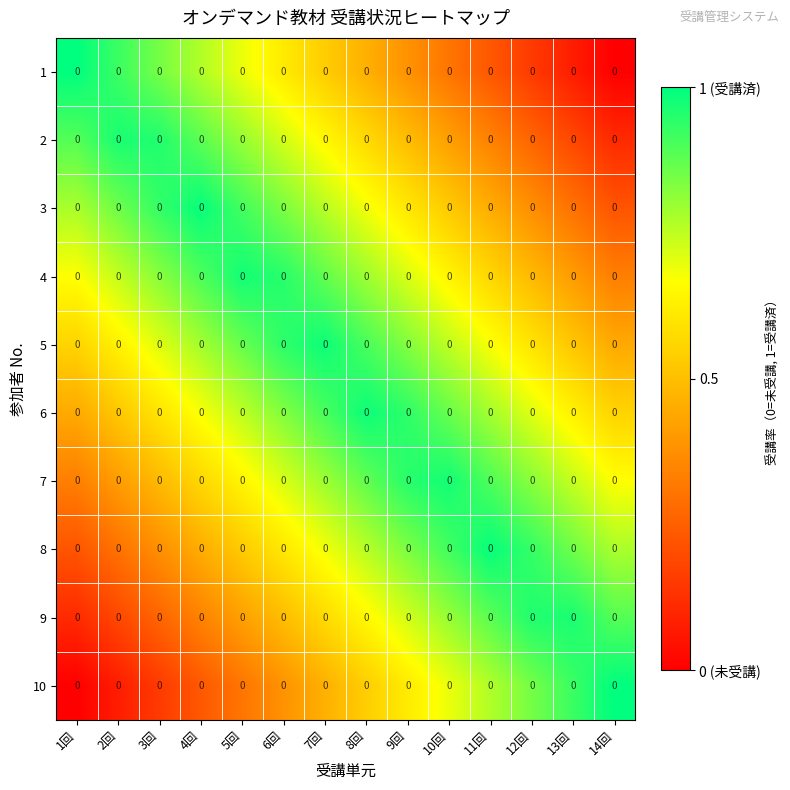

Between 13回 and 12回, which is larger?

12回